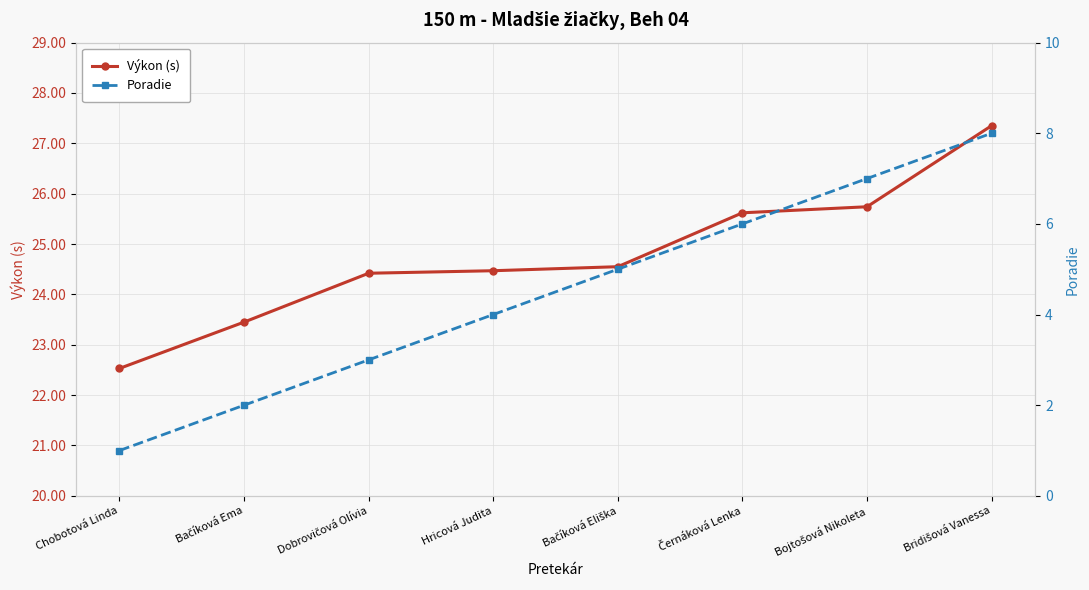

At Bačíková Eliška, list the series in order from smallest to largest.

Poradie, Výkon (s)